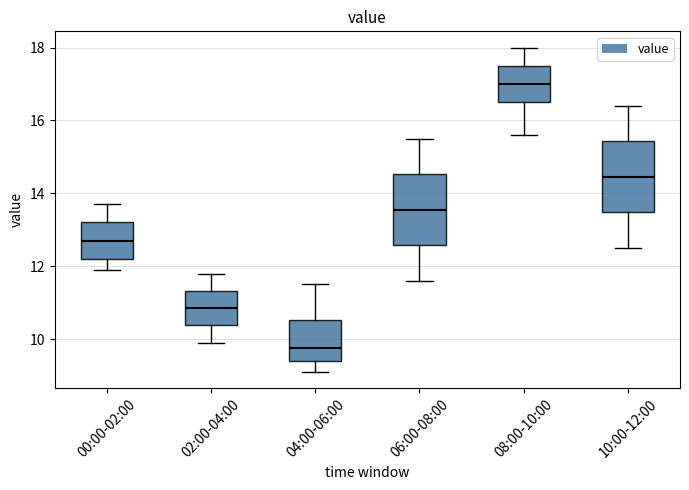

Which box has the highest median line?

08:00-10:00